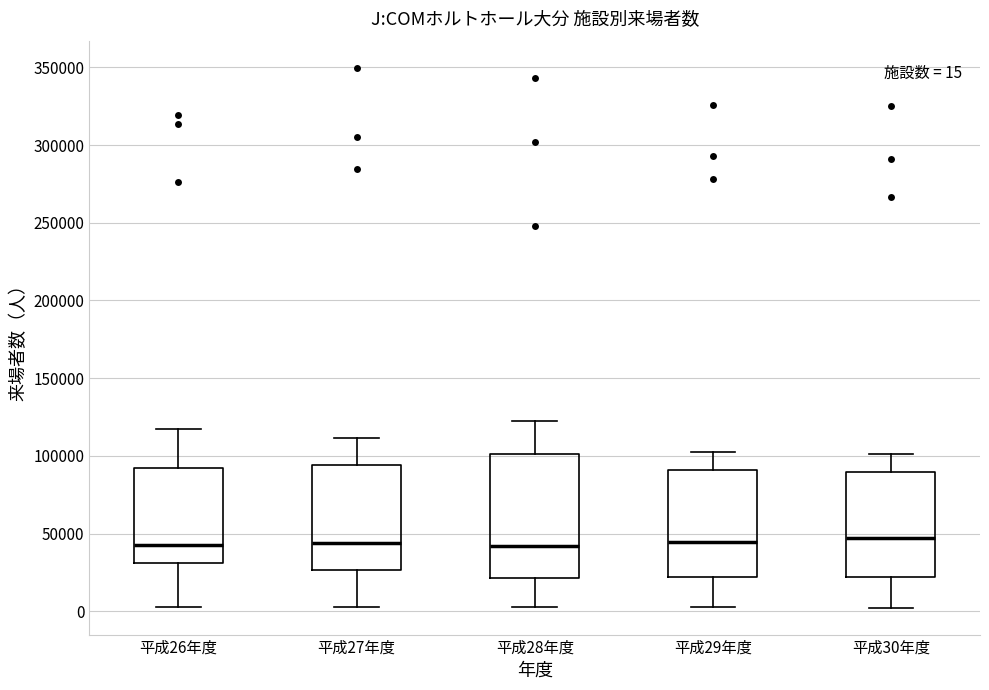

Which box is the tallest, from its lower edge to its upper edge?

平成28年度